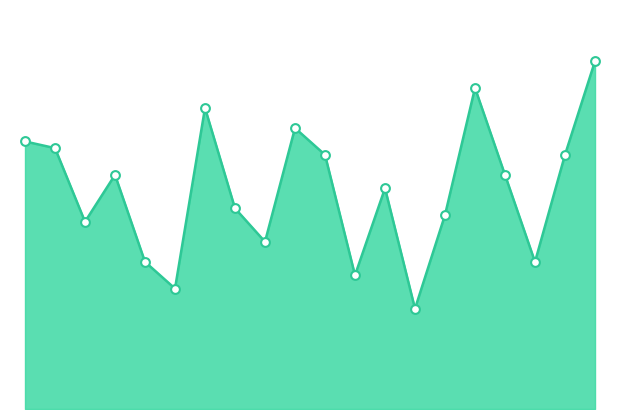

How many lines are shown in the chart?

1